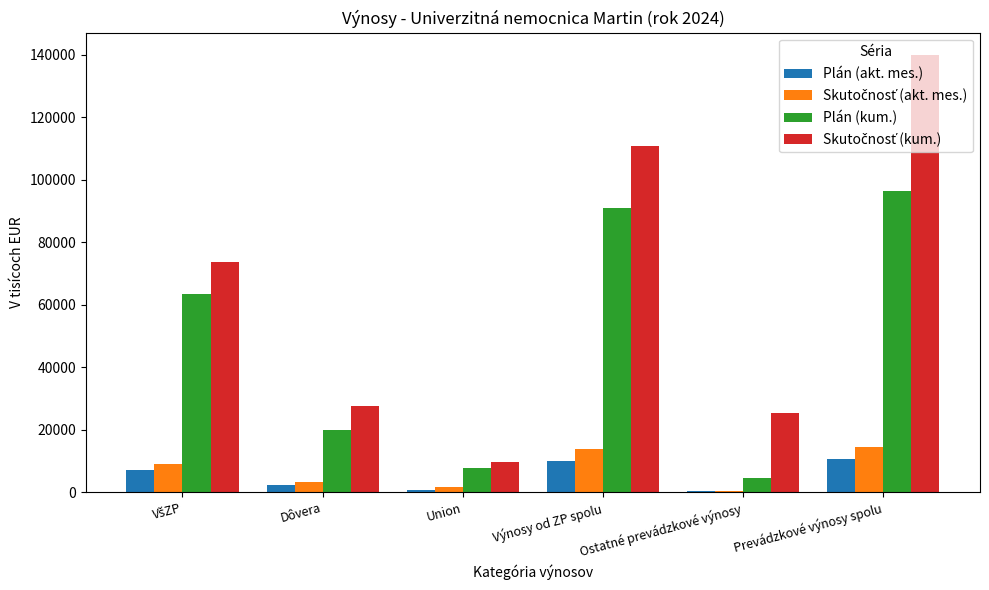

What is the maximum value shown in the chart?

140044.6